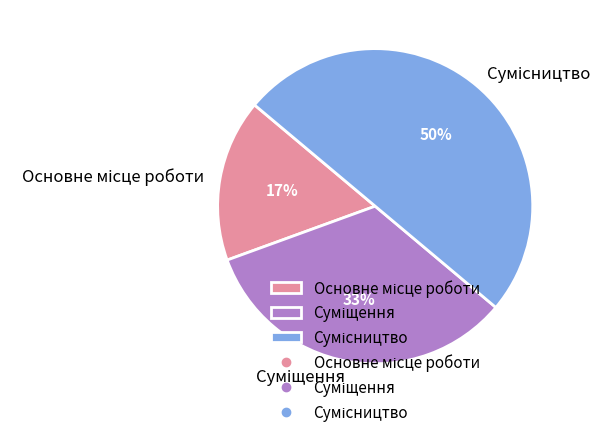

To the nearest percent, what is the difference between the largest and smallest slice percentages?

33%